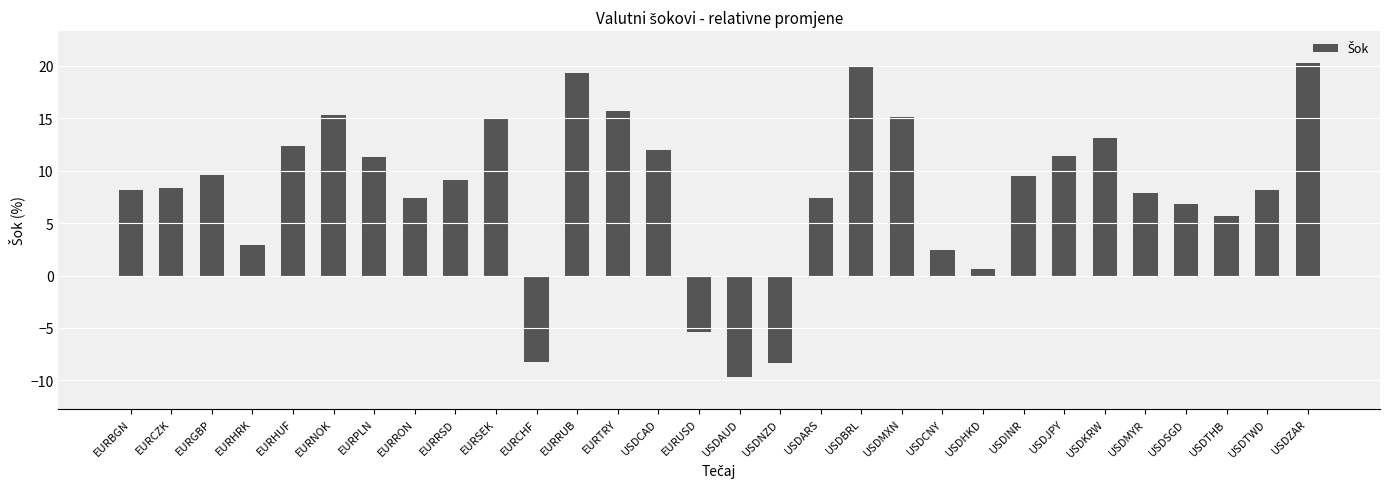

Which label corresponds to the smallest value in the chart?

USDAUD